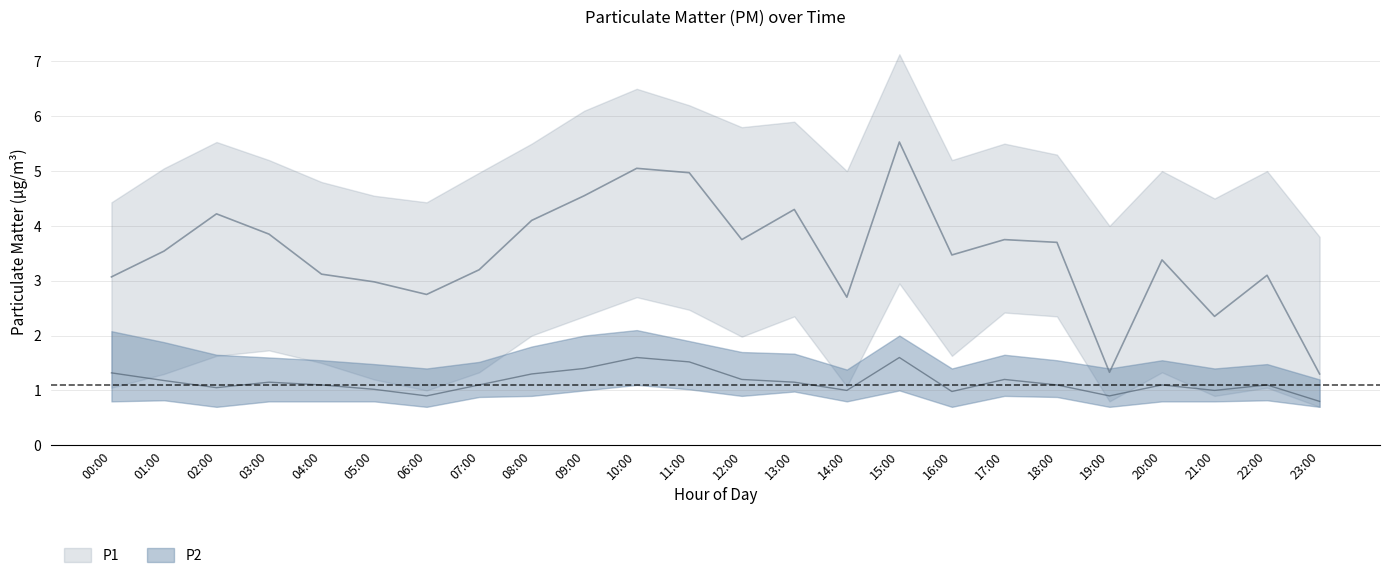

List the labels in order of P1 value, smallest first.

23:00, 19:00, 21:00, 14:00, 06:00, 05:00, 00:00, 22:00, 04:00, 07:00, 20:00, 16:00, 01:00, 18:00, 12:00, 17:00, 03:00, 08:00, 02:00, 13:00, 09:00, 11:00, 10:00, 15:00